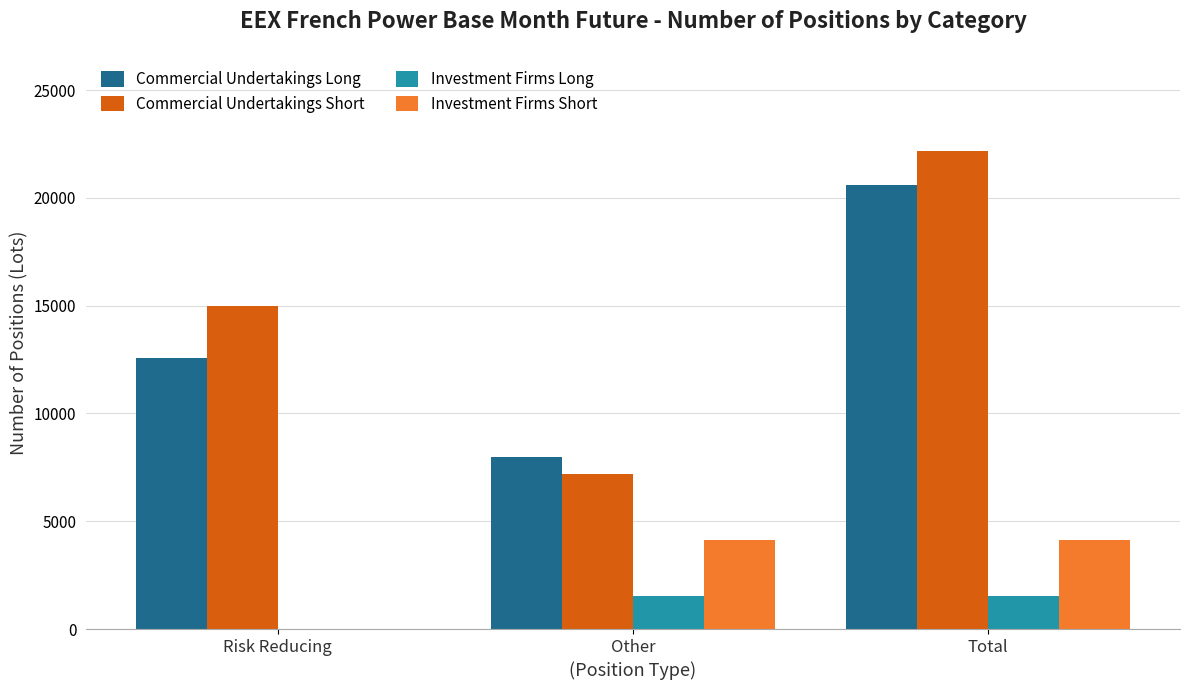

Between Other and Total, which series saw the biggest shift?

Commercial Undertakings Short